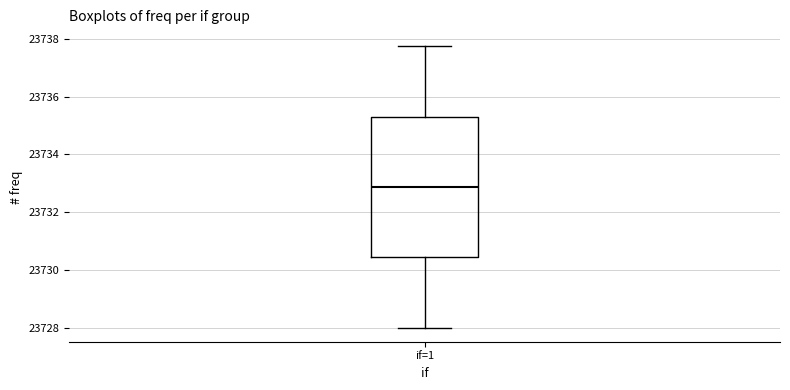

Transcribe this box plot: give where the median line is, the range the box spans, and where the two whiskers end, as read against the y-axis. The values are not printed on the chart, so give them approximately, as read against the axis.

median 23732.8, box 23730.4 to 23735.4, whiskers 23728.0 to 23737.8